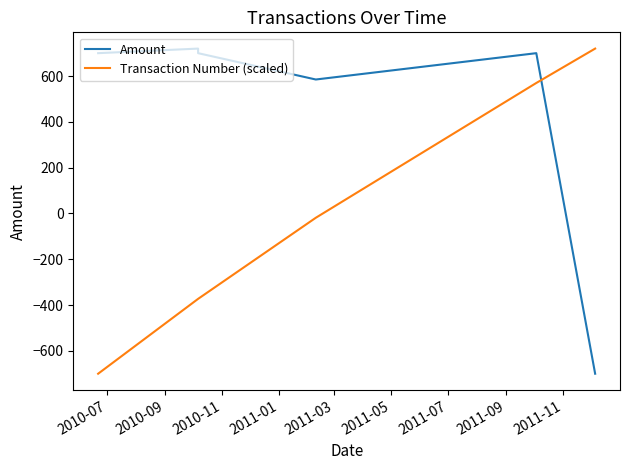

List the series in order of their peak value, lowest first.

Amount, Transaction Number (scaled)